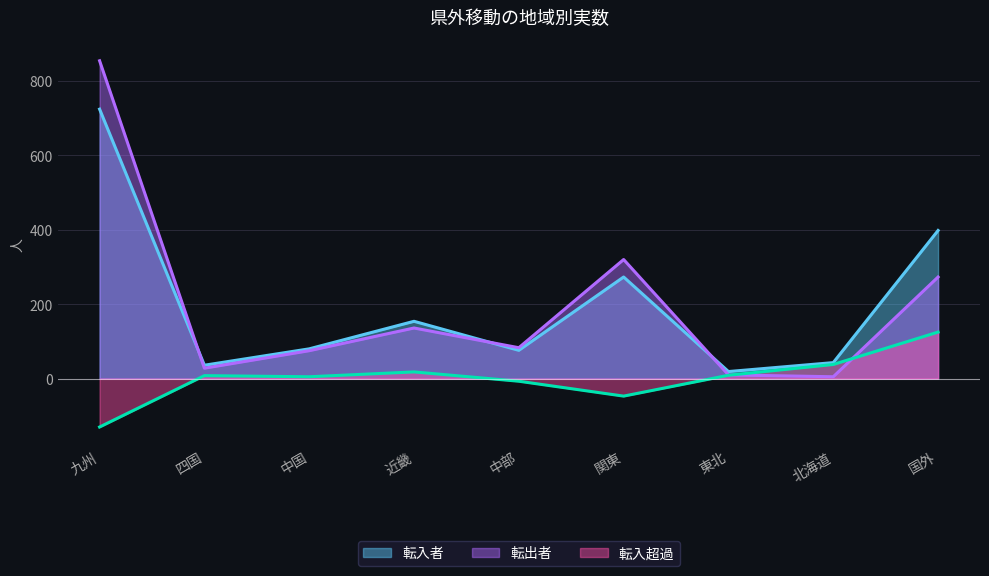

What is the spread (max minus min) of values at 四国?

28